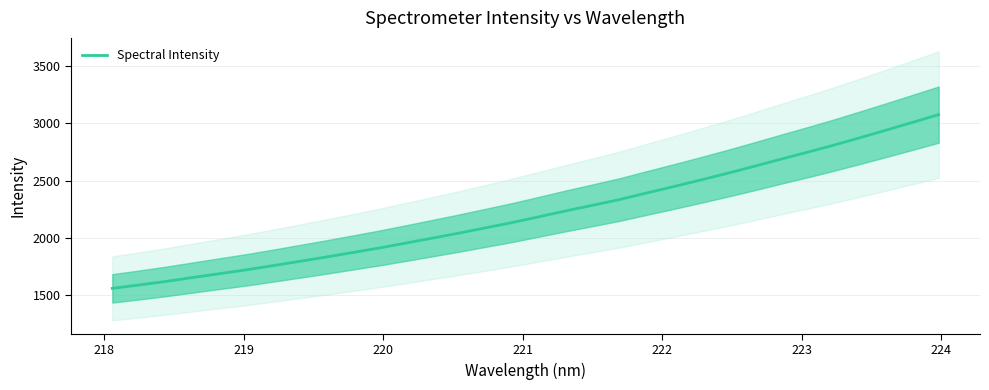

What is the minimum value shown in the chart?

1555.9